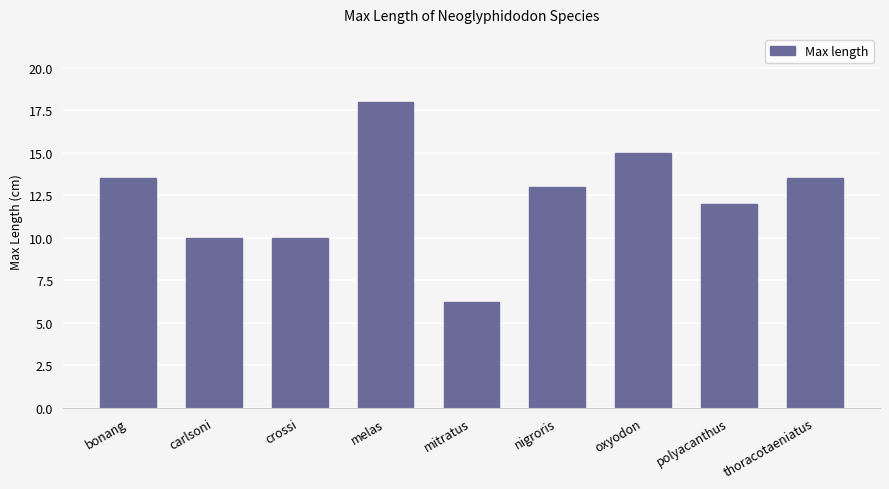

How many bars are there in total?

9